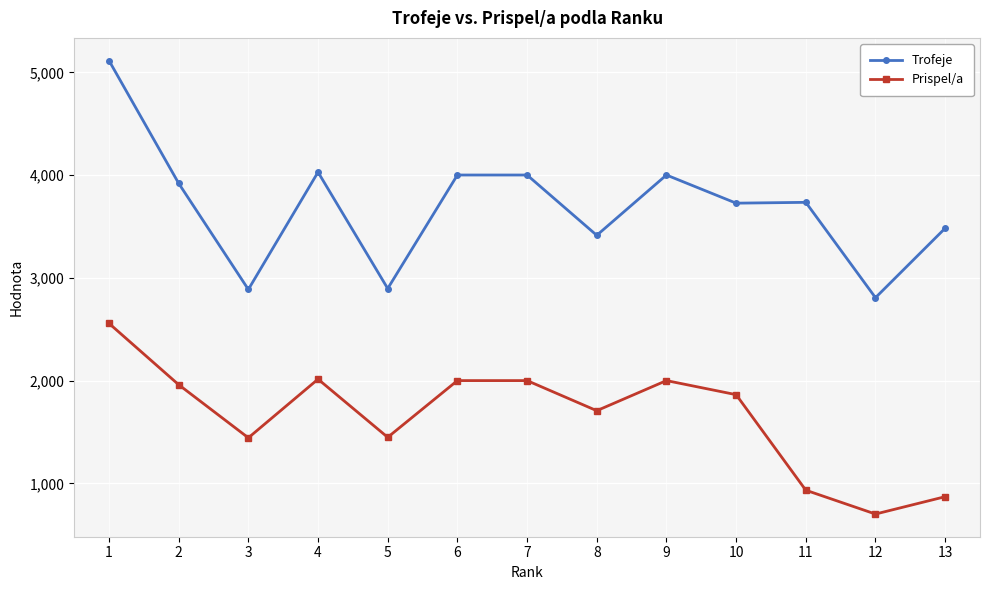

Is the value of Trofeje at 8 greater than the value of Prispel/a at 4?

Yes